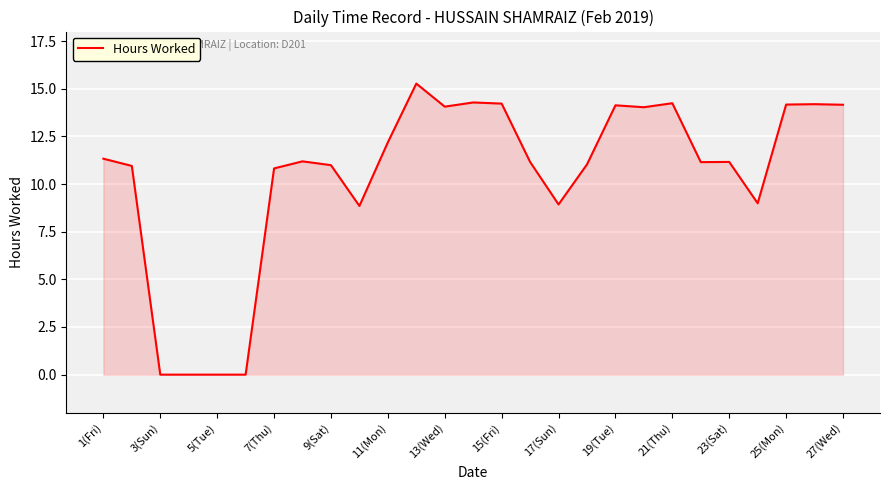

What is the difference between the maximum and minimum values?

15.3